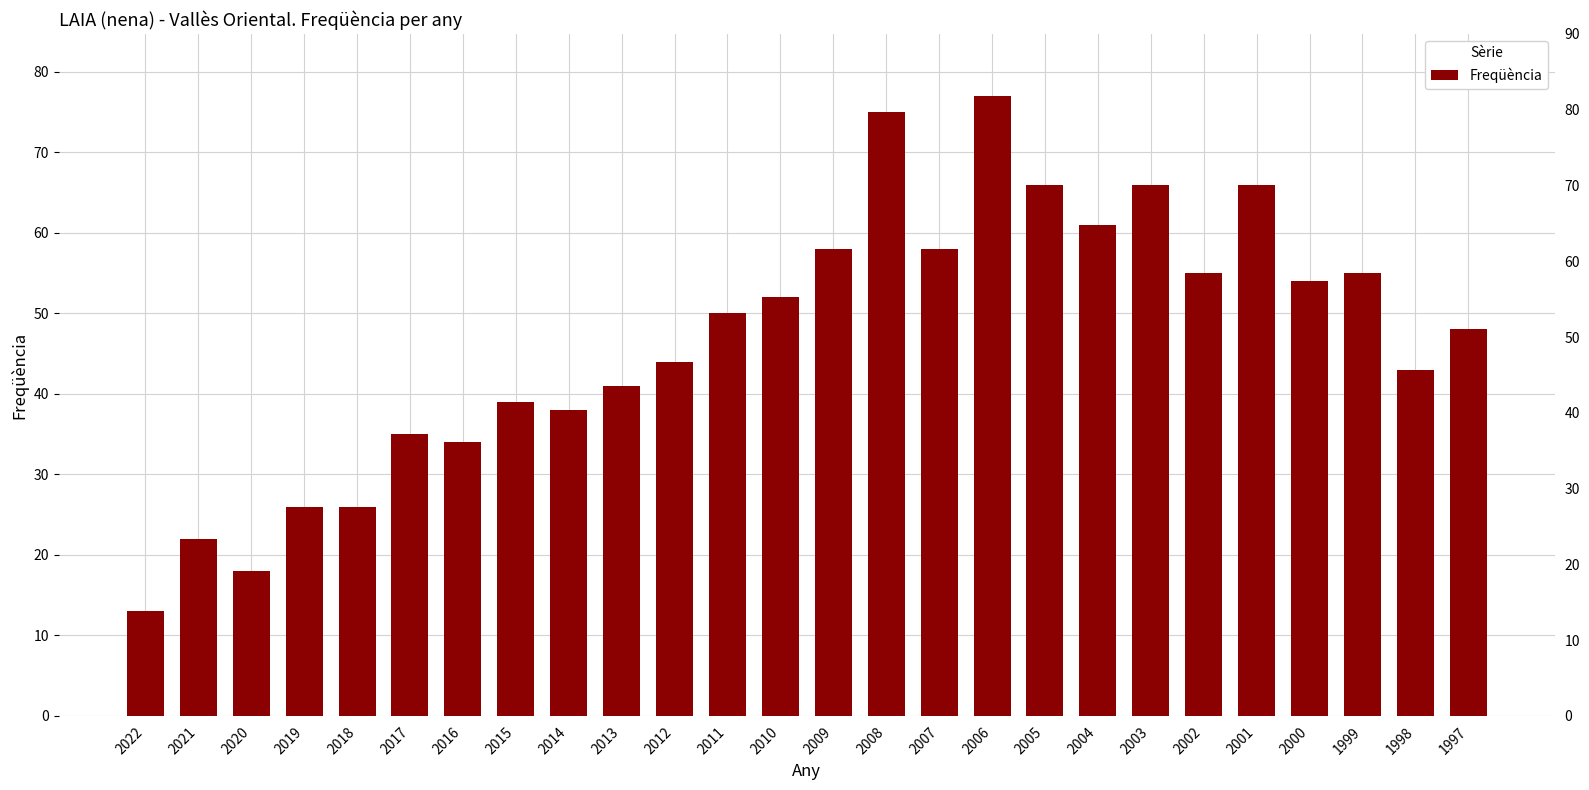

The value at 2012 is 19. True or false?

False